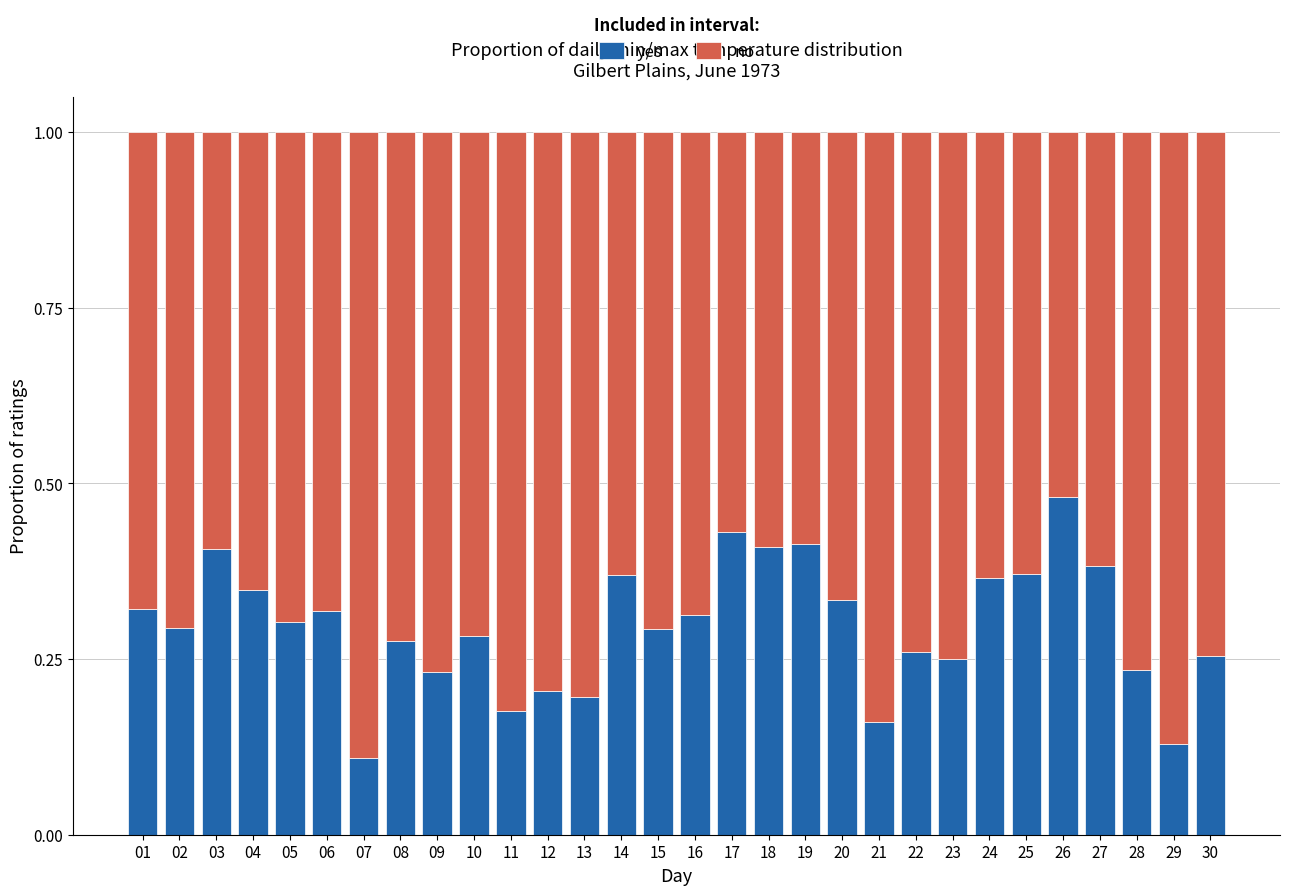

What is the total value across all series at 05?

1.0